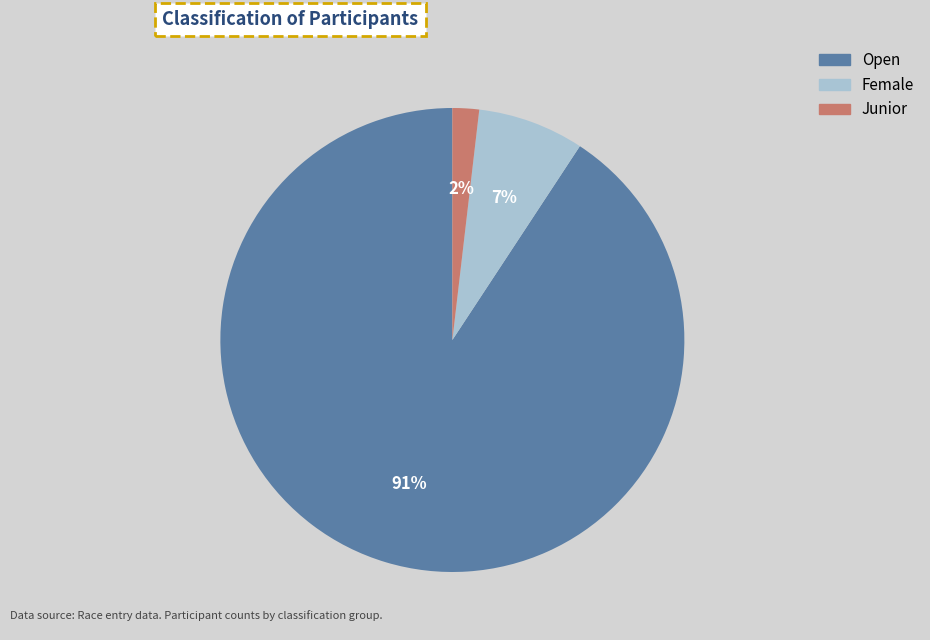

Between Open and Junior, which is larger?

Open